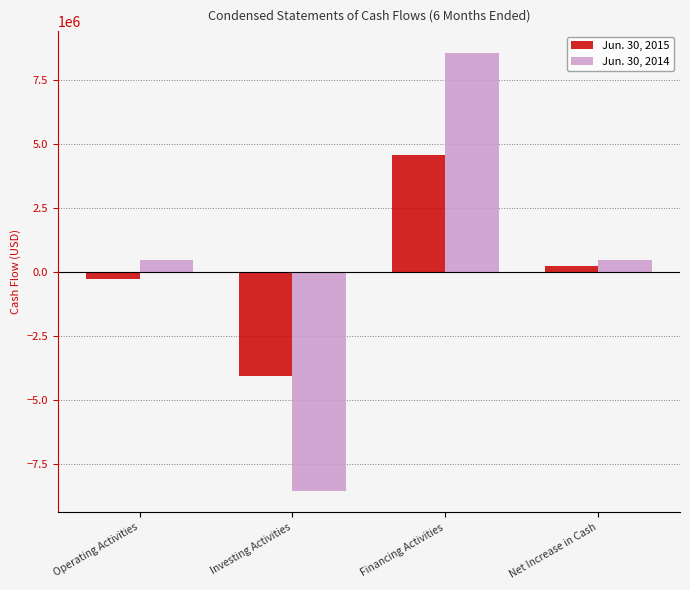

List the series in order of their peak value, highest first.

Jun. 30, 2014, Jun. 30, 2015